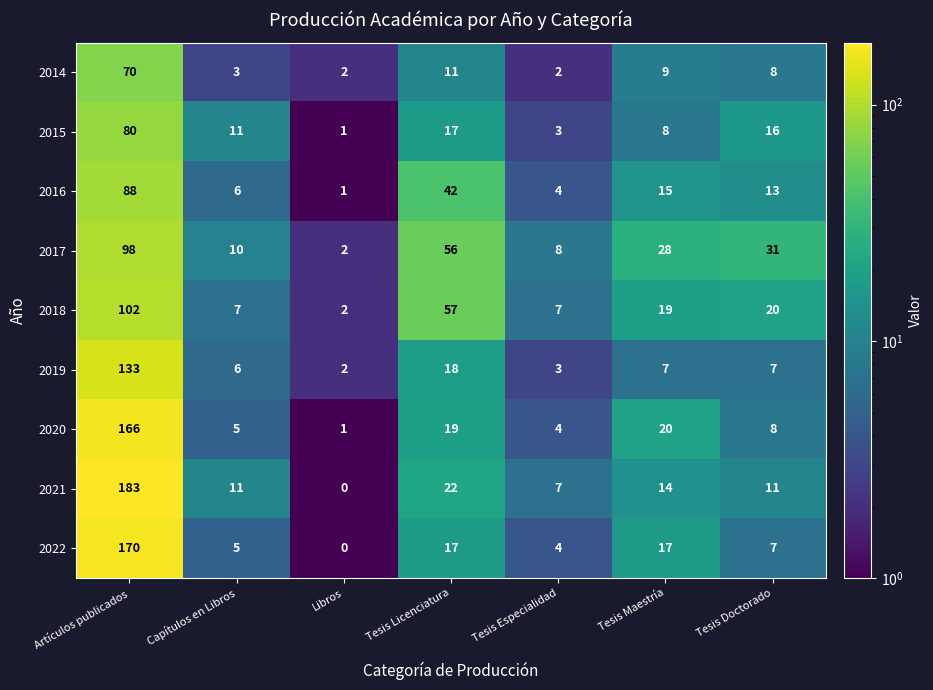

Where does the 2017 series first go above 28?

Artículos publicados